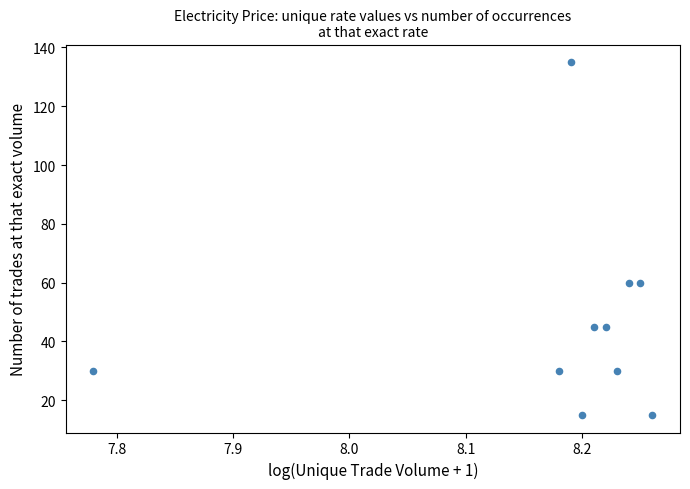

What is the range of Y values (max minus min)?

120